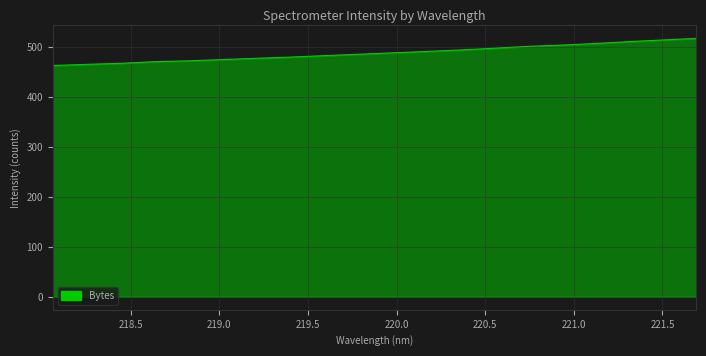

What is the maximum value shown in the chart?

517.5